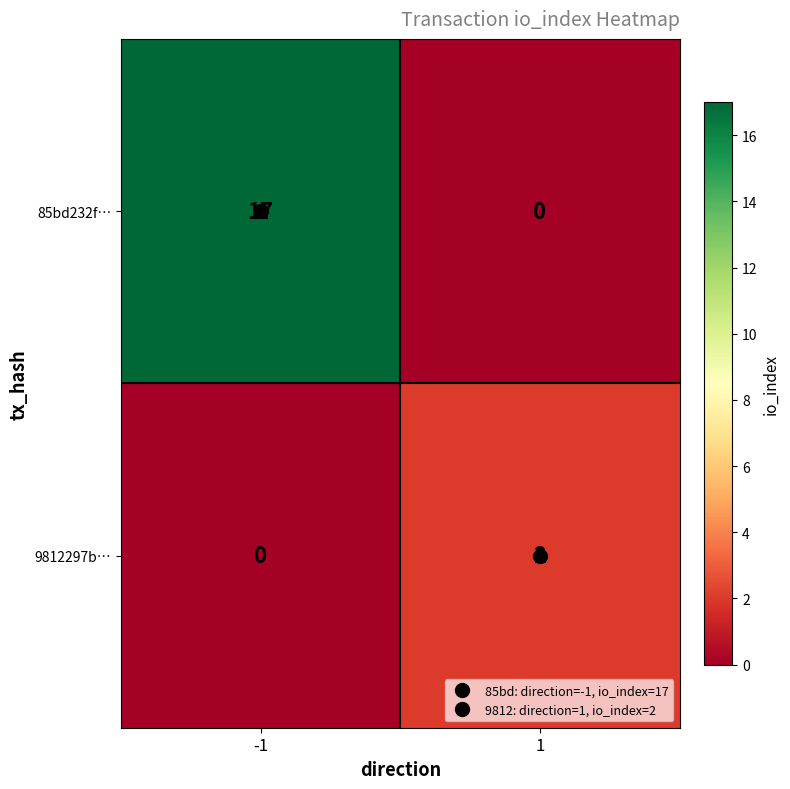

Rank the series by their average value, from lowest to highest.

9812297b…, 85bd232f…